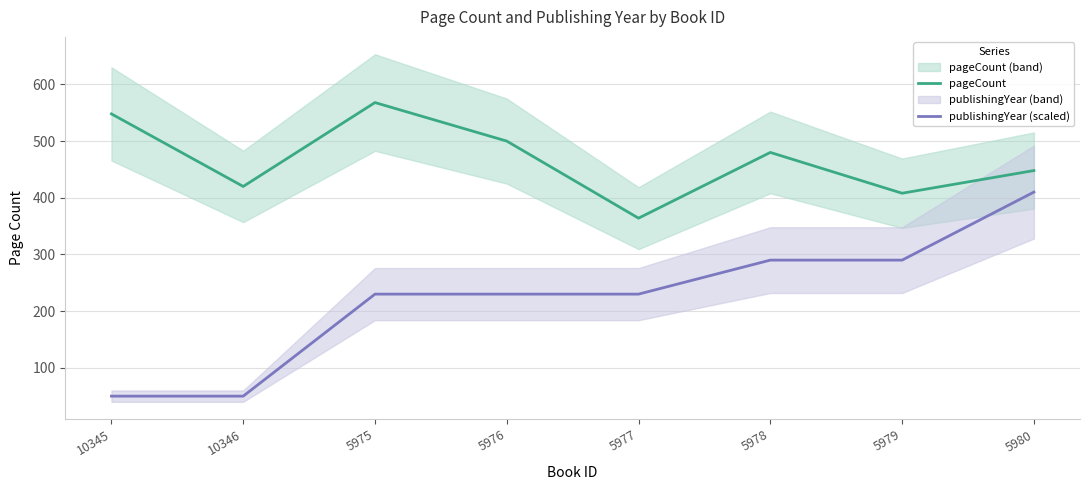

Is the value of publishingYear (scaled) at 5978 greater than the value of pageCount at 10346?

No